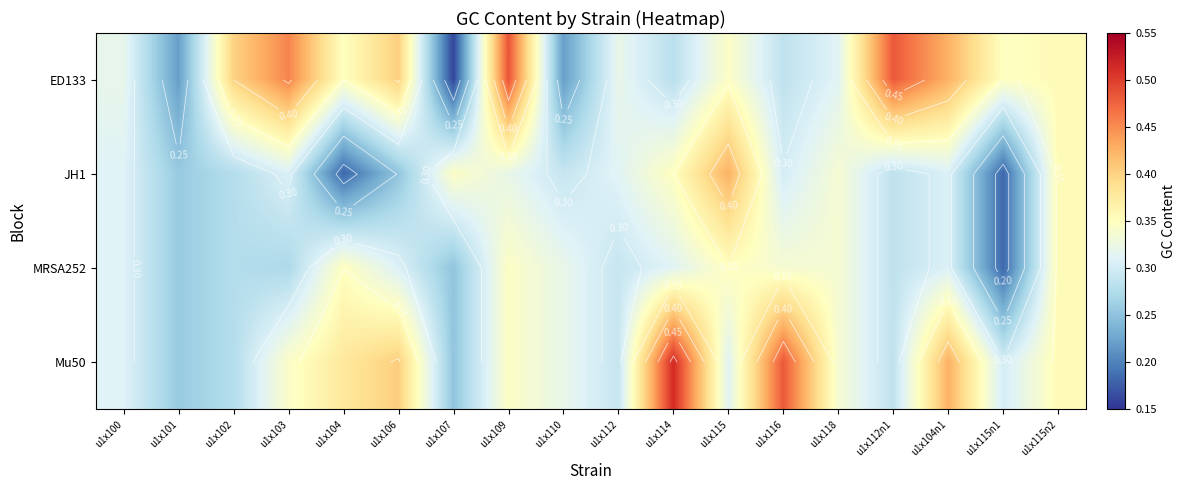

The MRSA252 series shows 0.3 at u1x100. True or false?

True